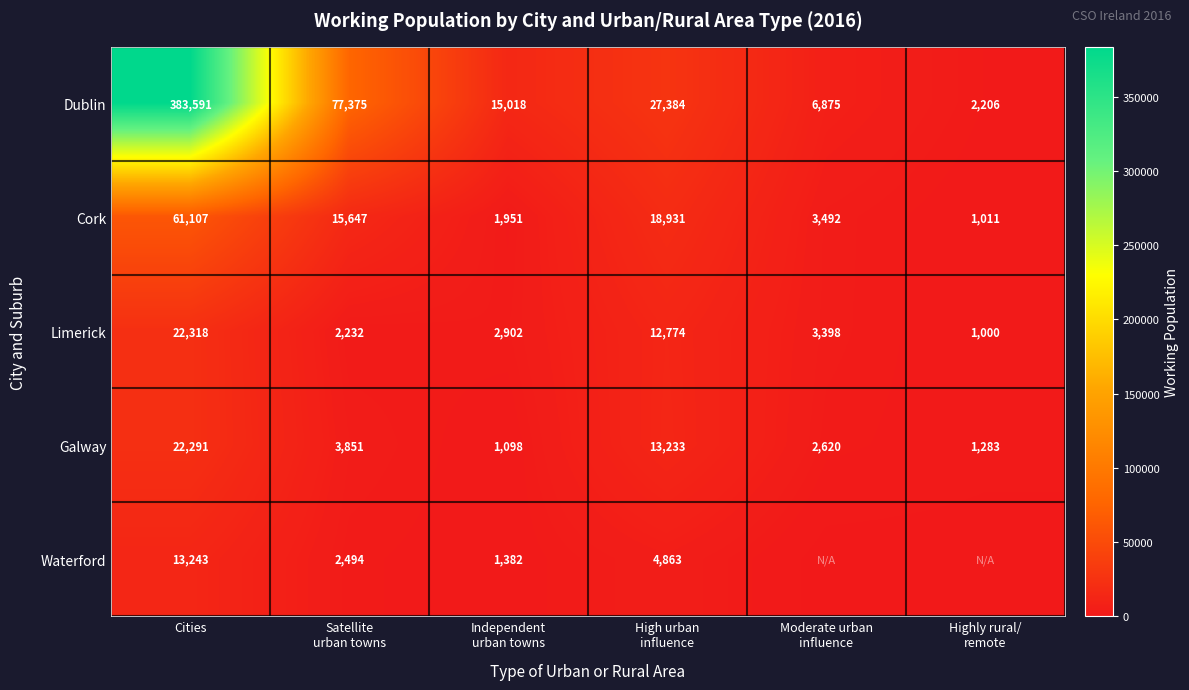

What is the difference between the maximum and second lowest values in the Dublin series?

376716